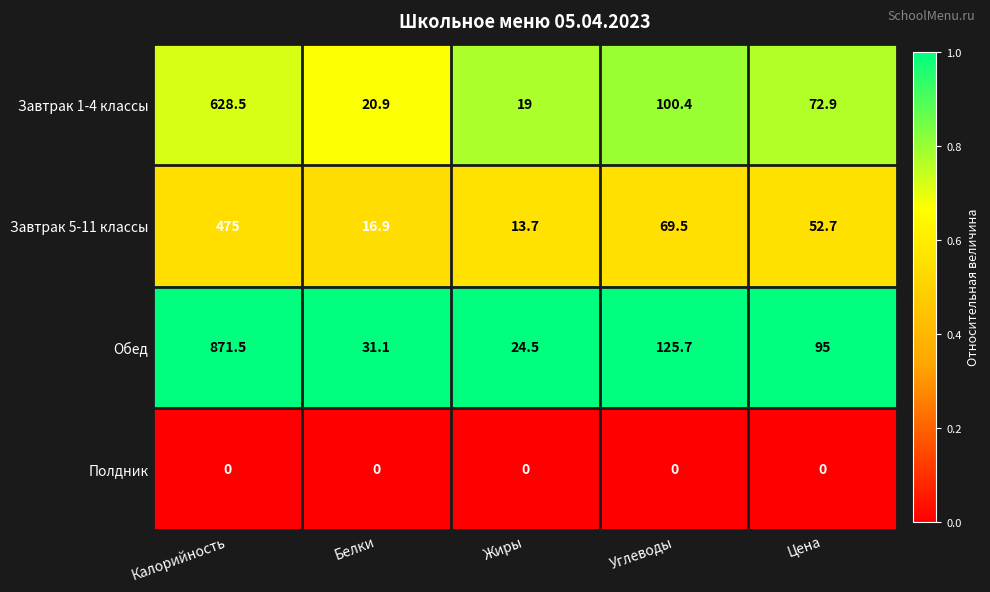

At how many categories does at least one series exceed 0?

5